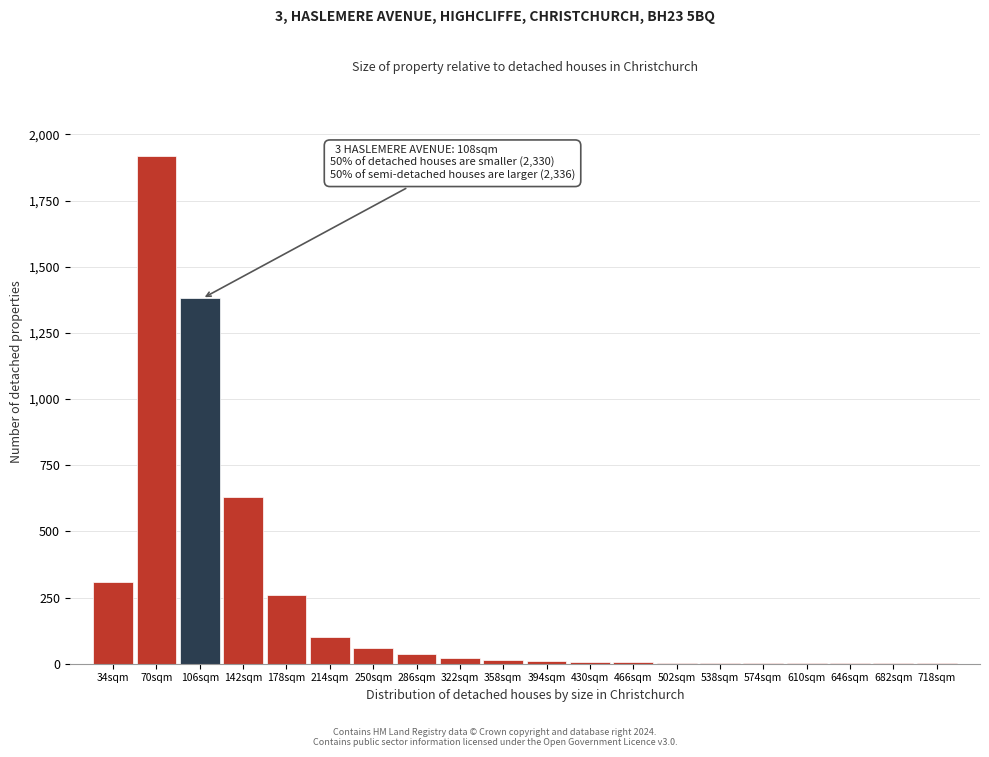

At which label is the value closest to 960?

142sqm